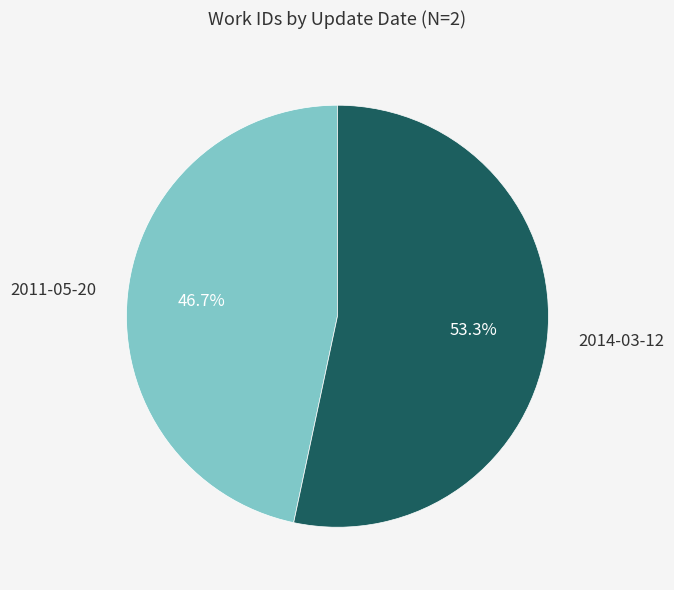

To the nearest percent, what is the difference between the largest and smallest slice percentages?

7%